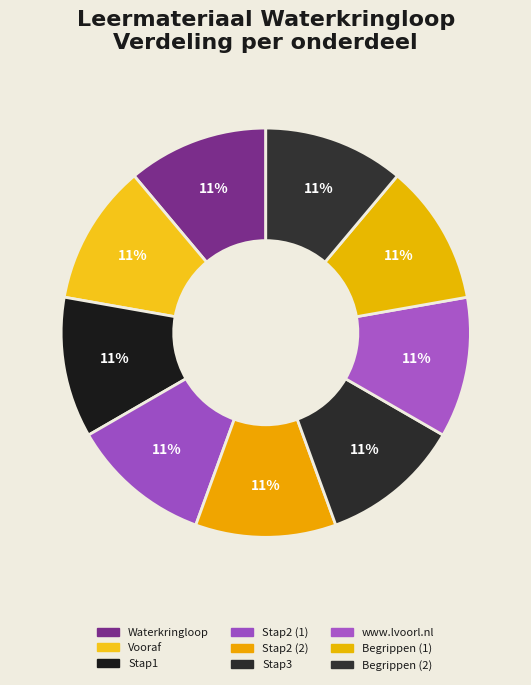

How many slices are in this pie chart?

9